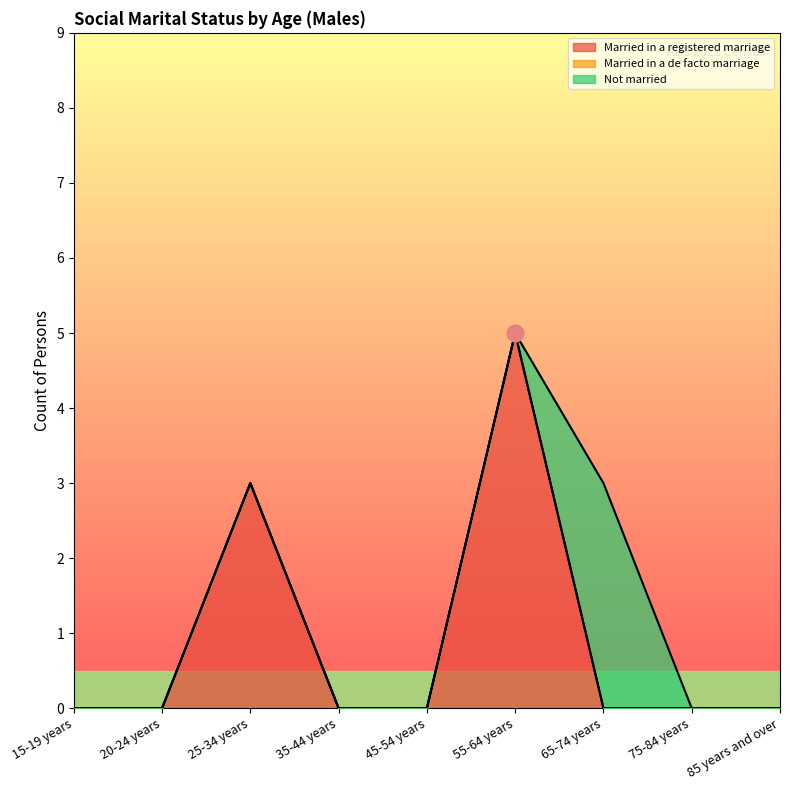

How many intersections are there between Not married and Married in a registered marriage?

1